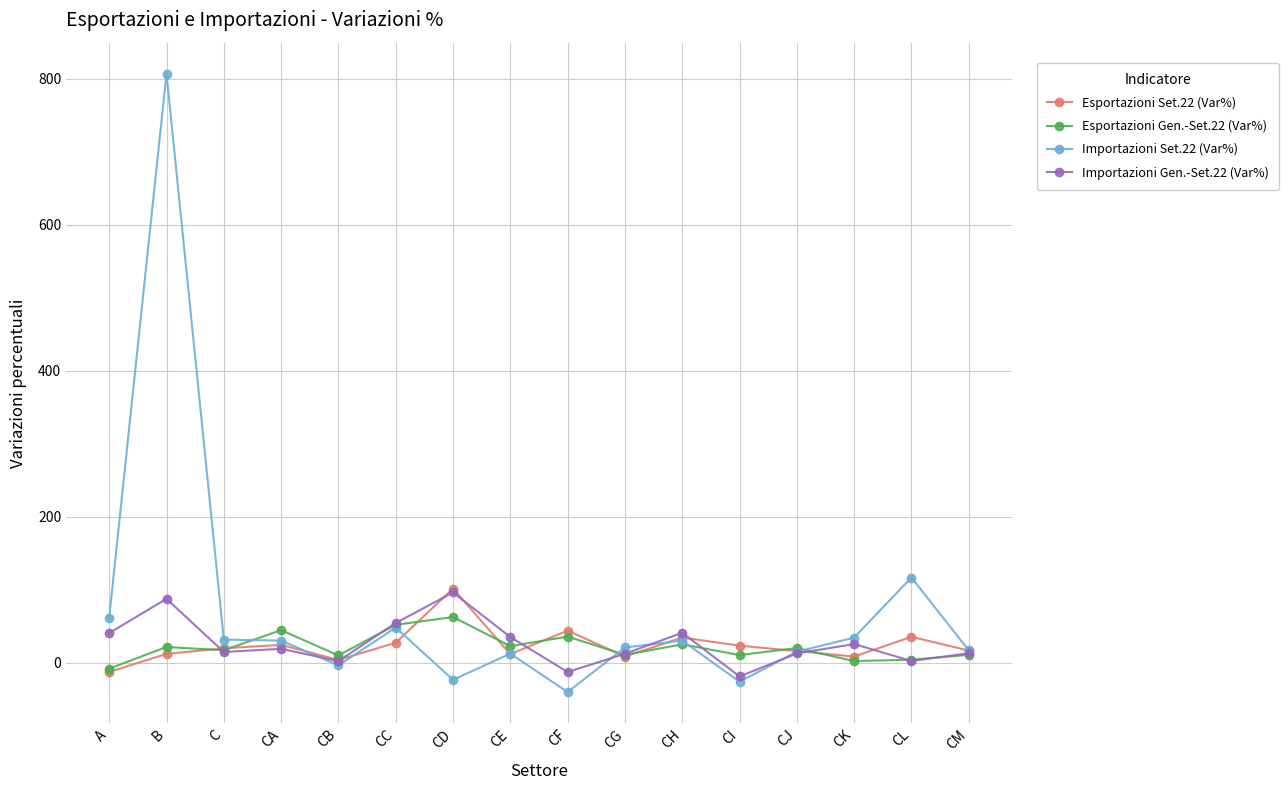

Which label corresponds to the smallest value in the chart?

CF